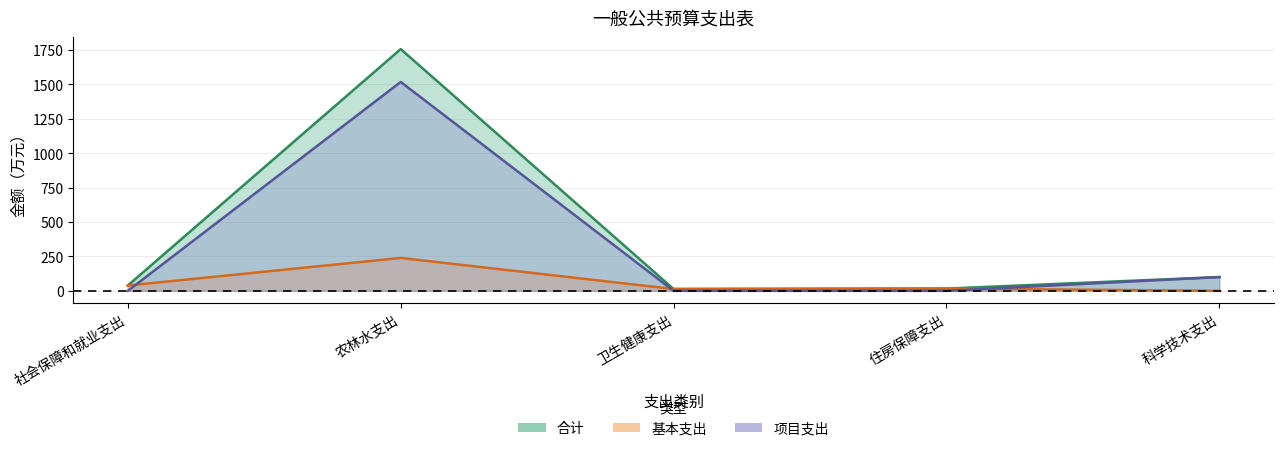

True or false: 合计 and 基本支出 cross at least once.

False